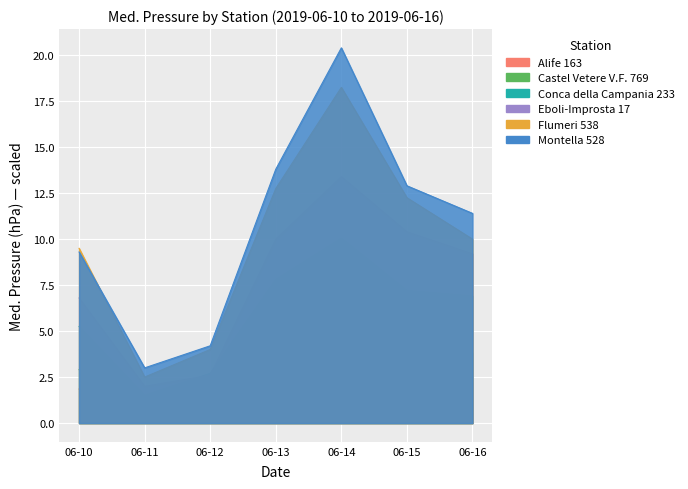

True or false: Alife 163 and Conca della Campania 233 cross at least once.

False